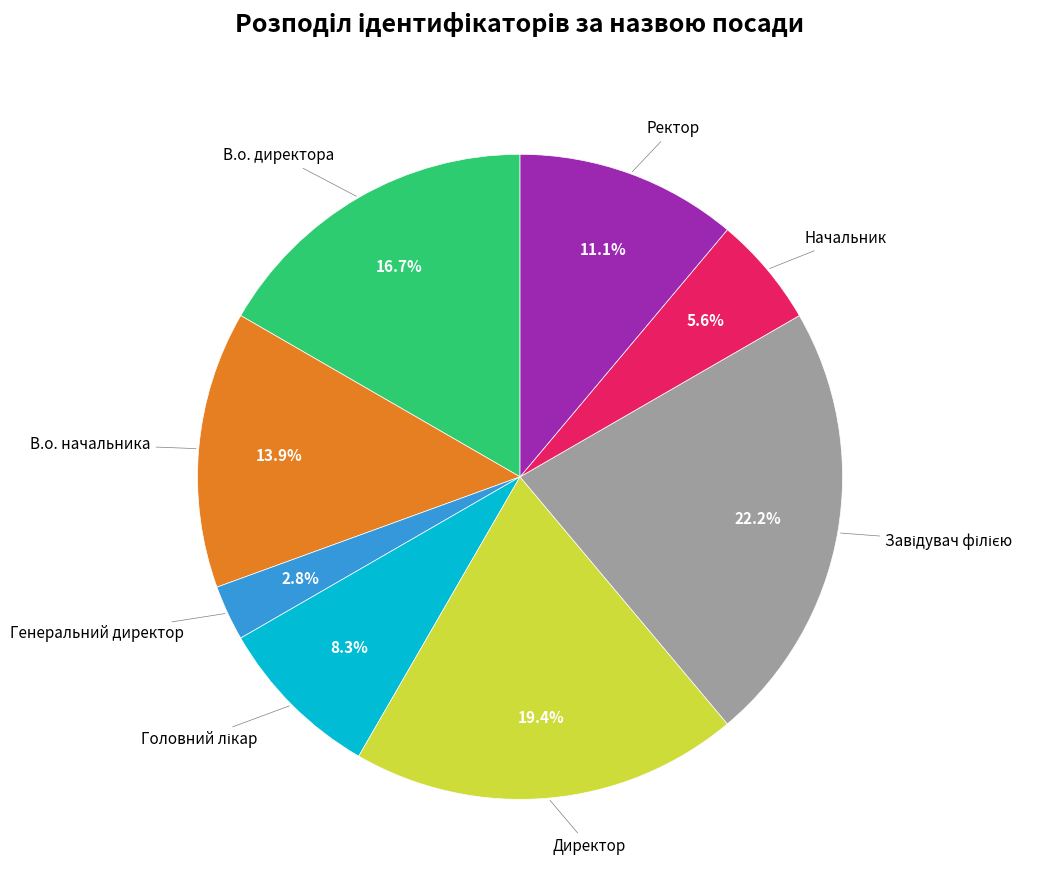

Is there a majority slice in this chart?

No